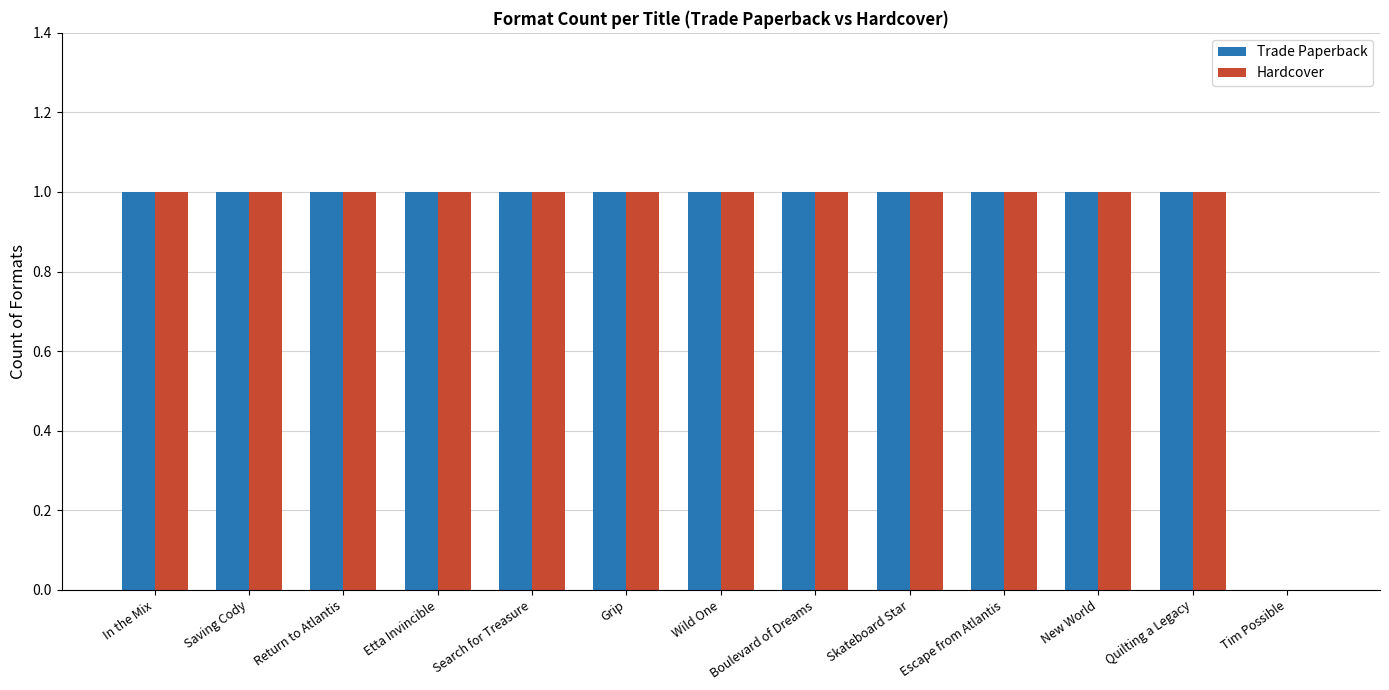

What is the maximum value shown in the chart?

1